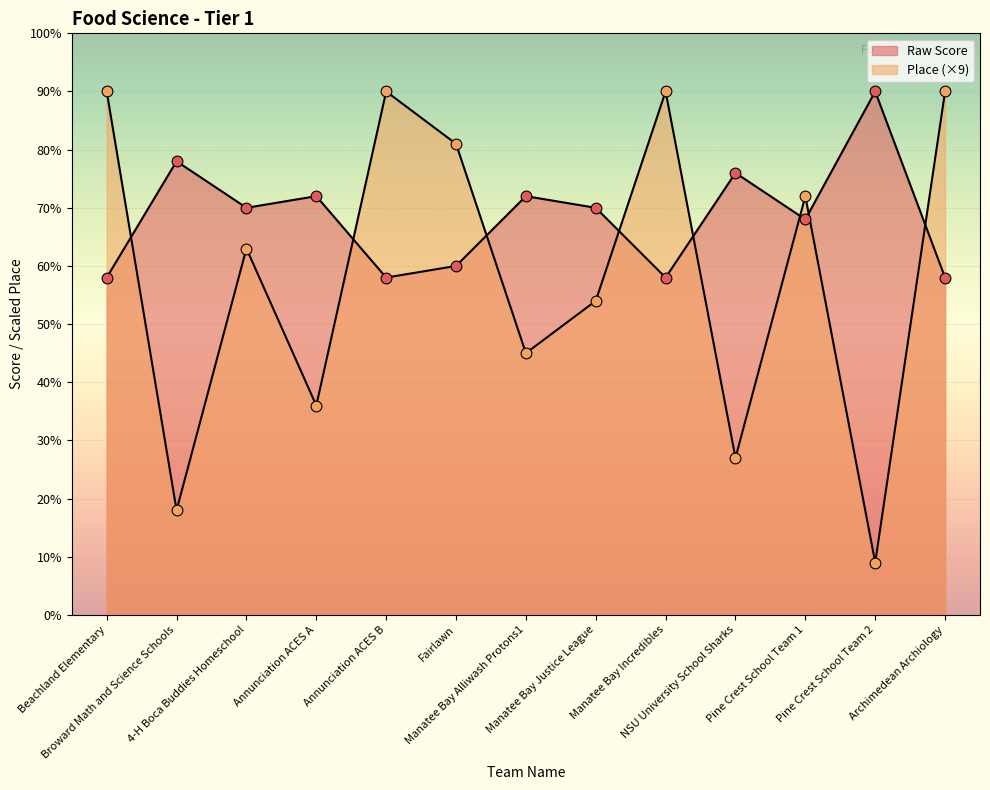

Is the value of Raw Score at NSU University School Sharks greater than the value of Place at 4-H Boca Buddies Homeschool?

Yes